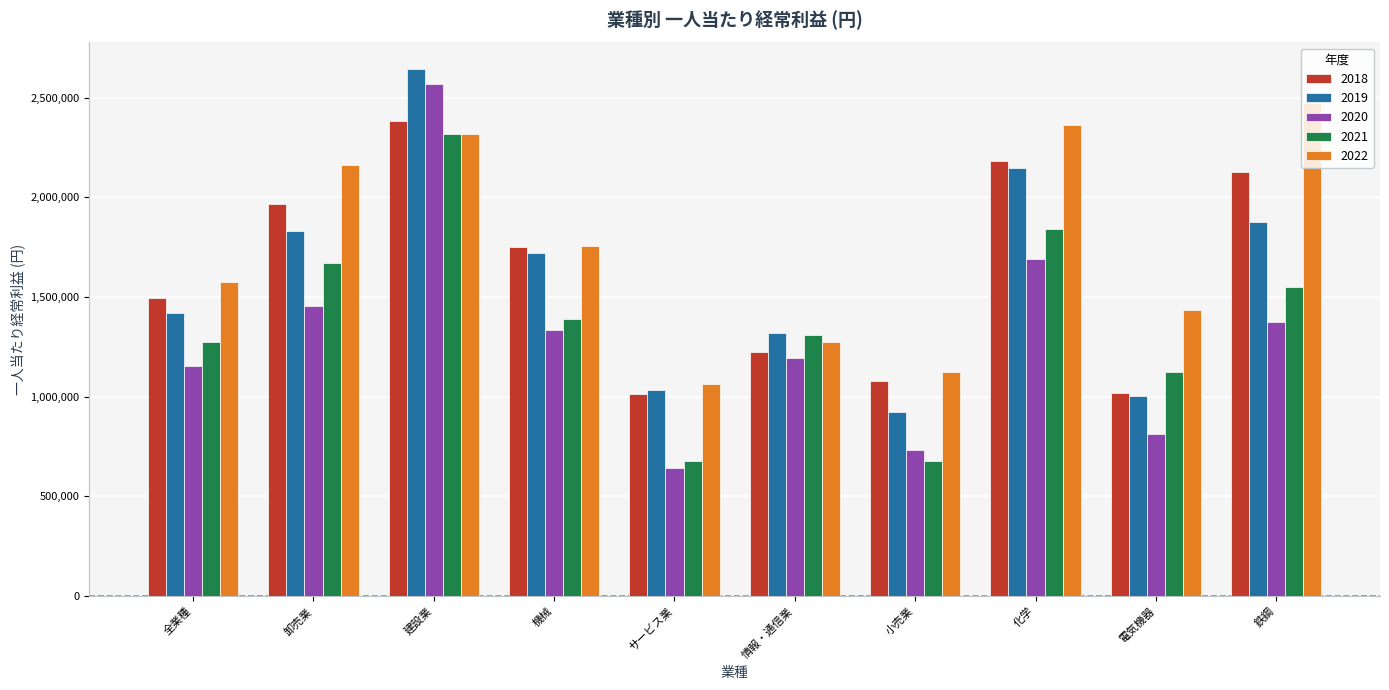

What is the sum of the 2018 values at 電気機器 and 機械?

2768128